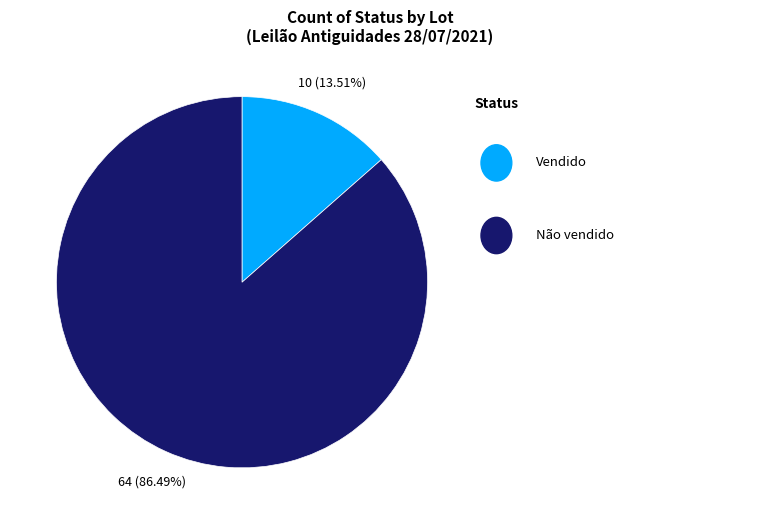

Is there a majority slice in this chart?

Yes